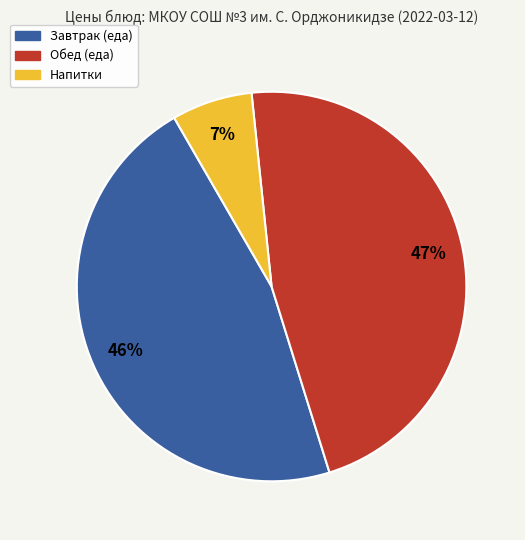

Does any single category account for the majority?

No